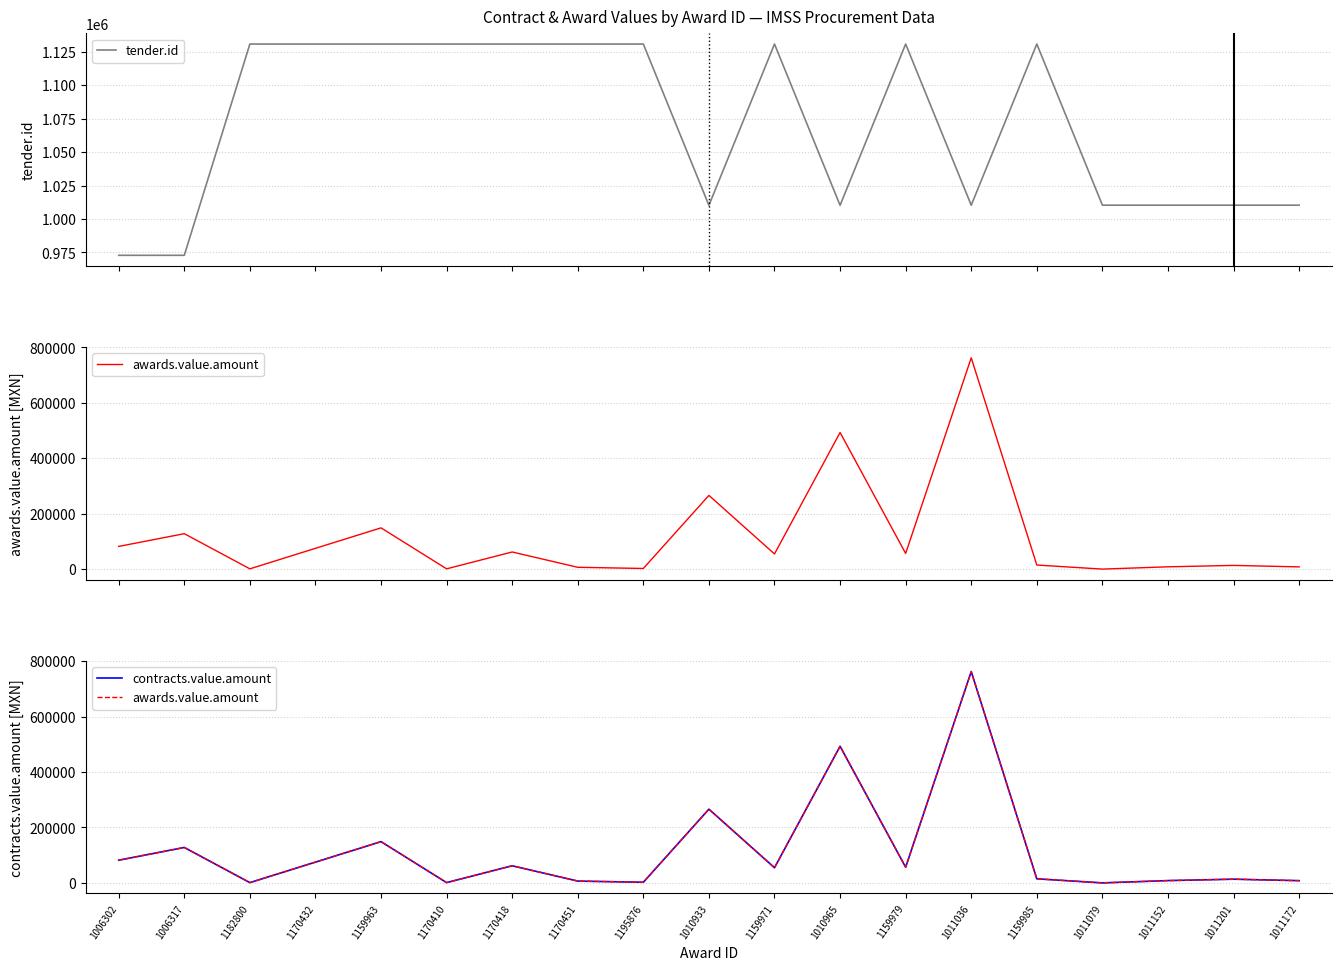

Between 1010965 and 1011152, which series saw the biggest shift?

awards.value.amount